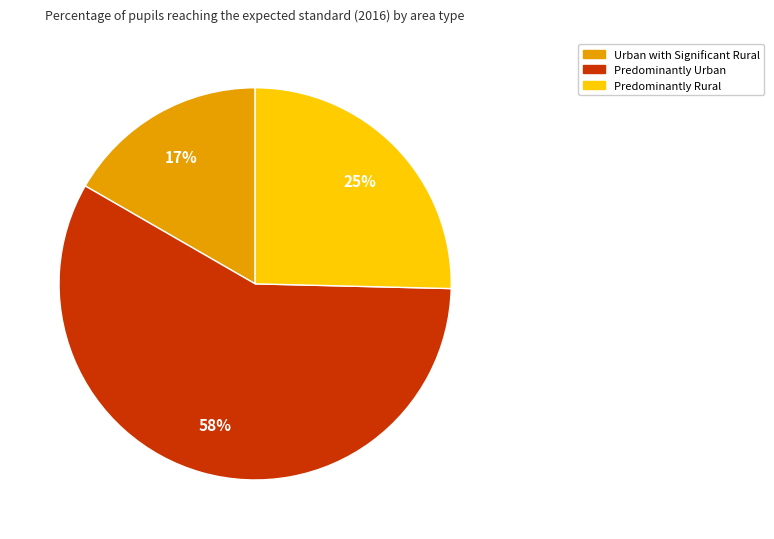

To the nearest percent, what is the difference between the largest and smallest slice percentages?

41%